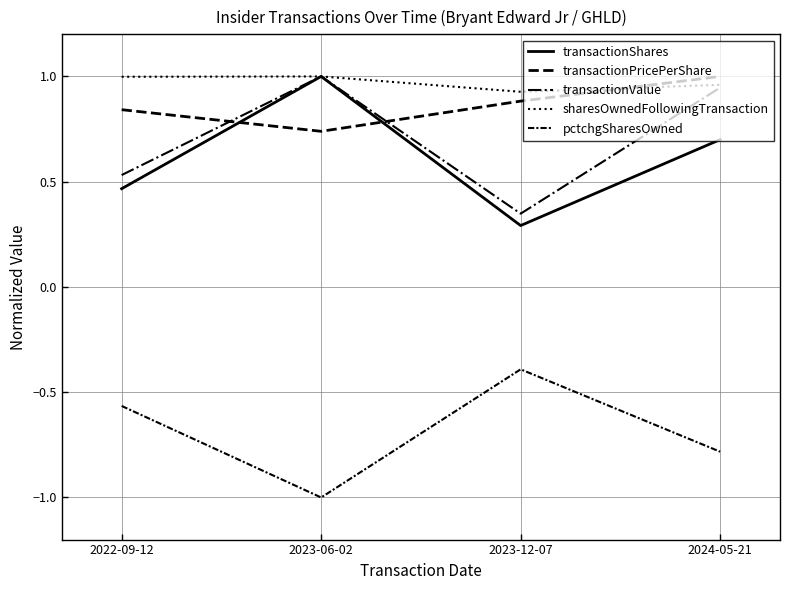

Count the number of categories in the chart.

4